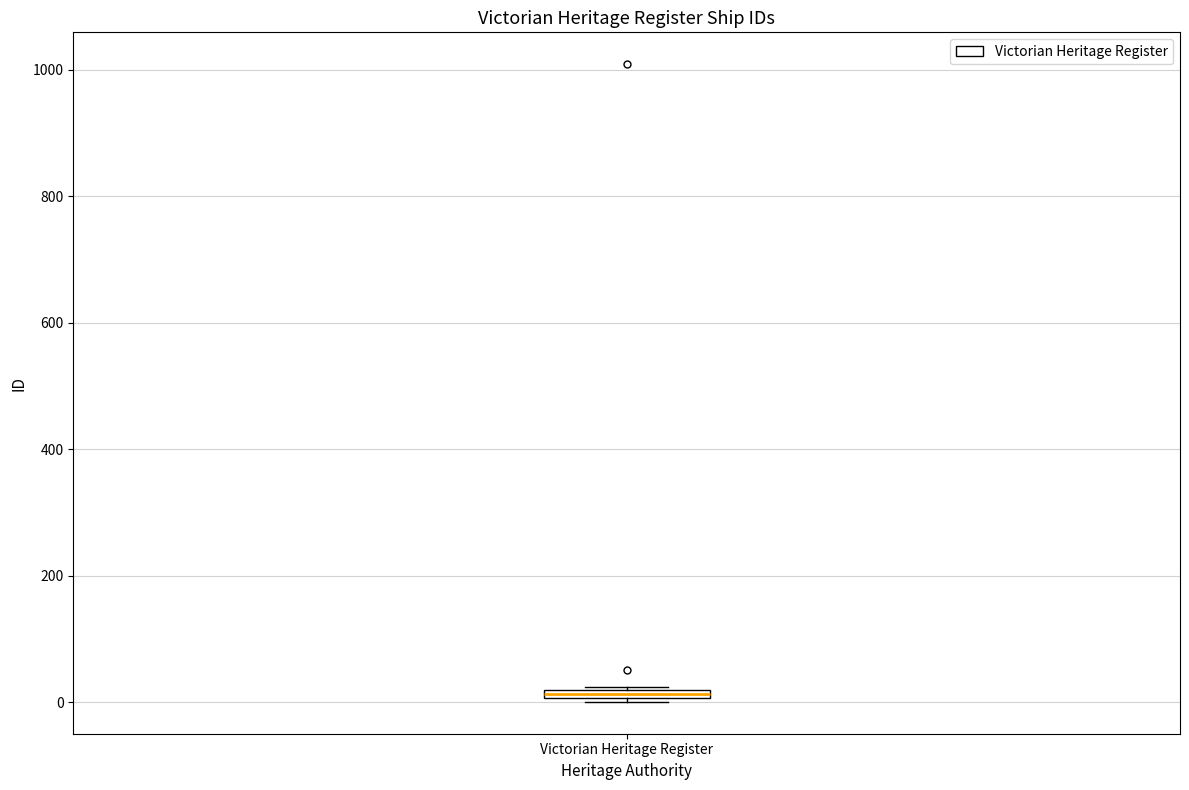

Where is the upper edge of the box for Victorian Heritage Register on the y-axis? The values are not printed on the chart, so give them approximately, as read against the axis.

20